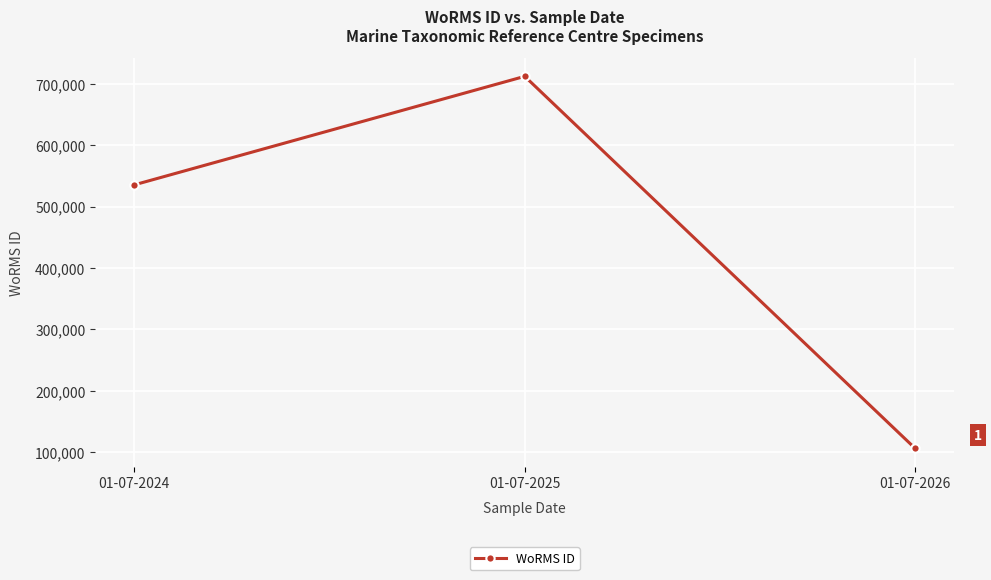

Reading right to left, what are all the values shown in this chart?

106215	712167	535477